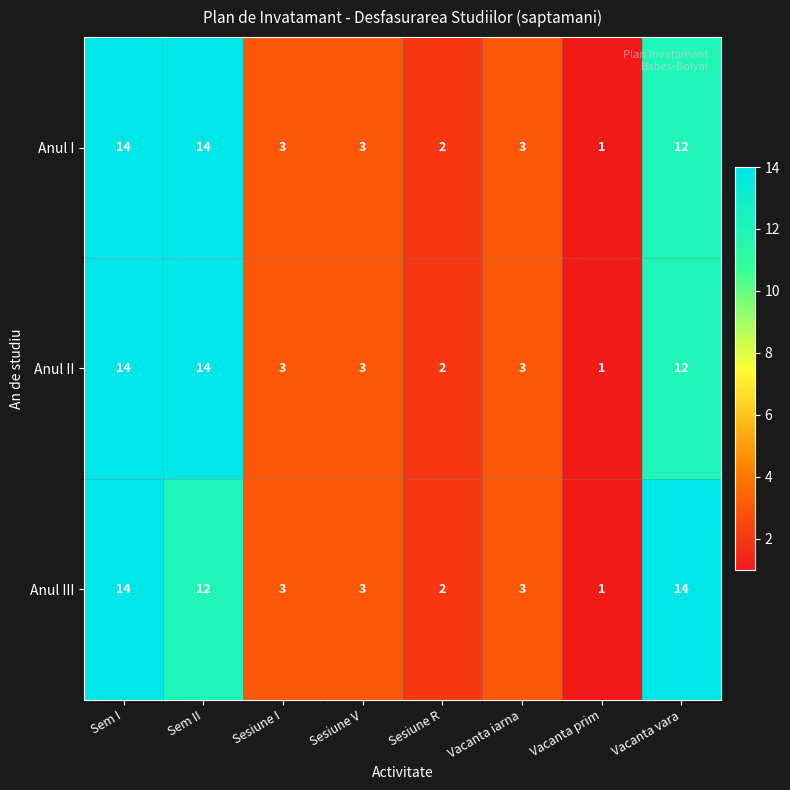

What is the difference between the maximum and minimum values in the Anul I series?

13